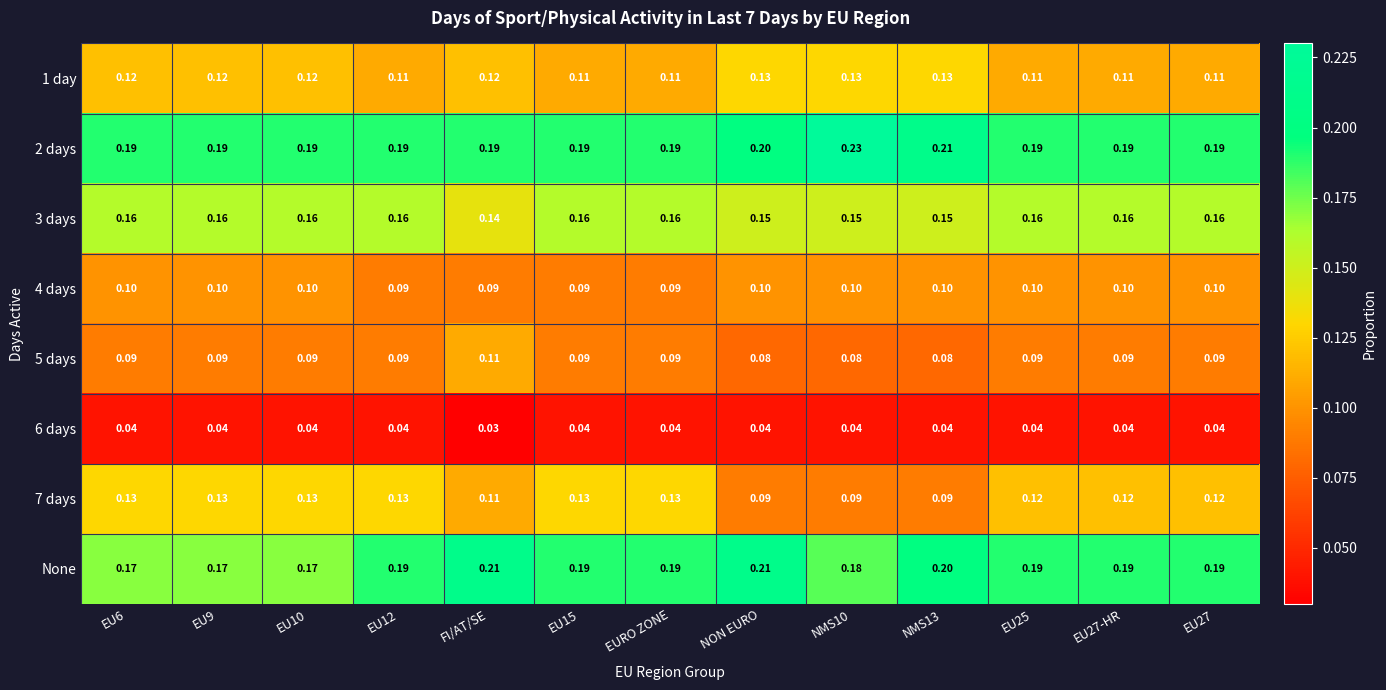

How many categories are shown in the chart?

13